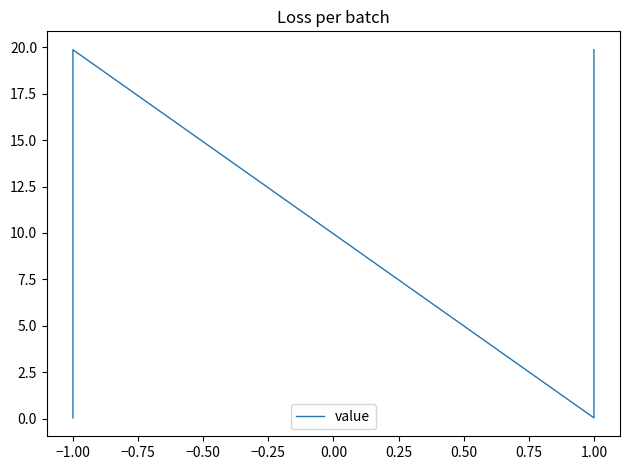

Is this an area chart (filled region under the line)?

No